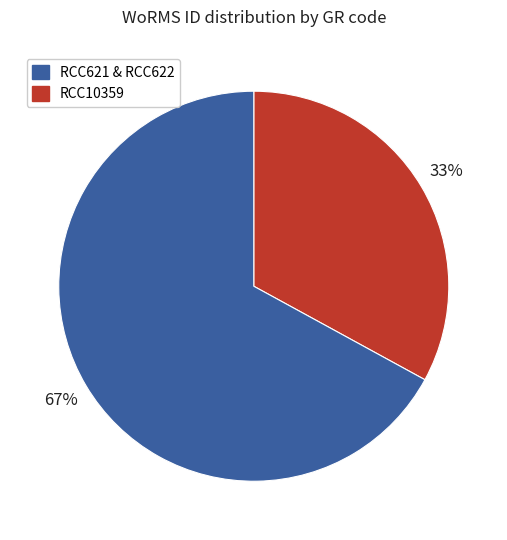

Is there any slice that represents more than half of the pie?

Yes